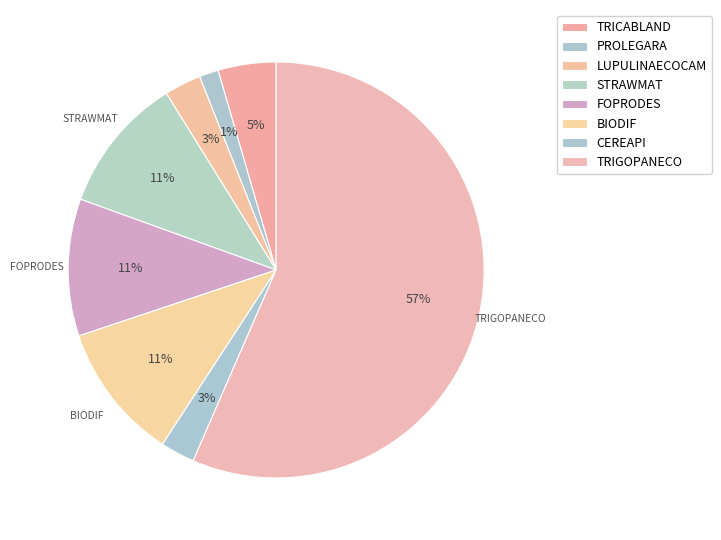

Count the number of slices in the pie.

8